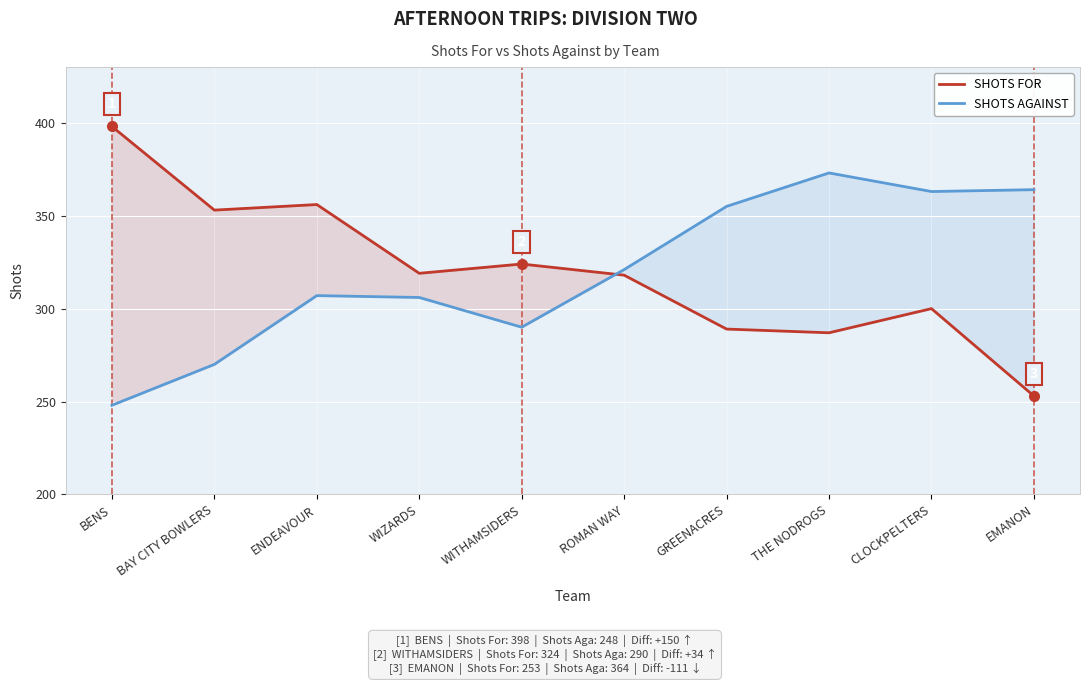

What is the approximate value of SHOTS AGAINST at ROMAN WAY?

321